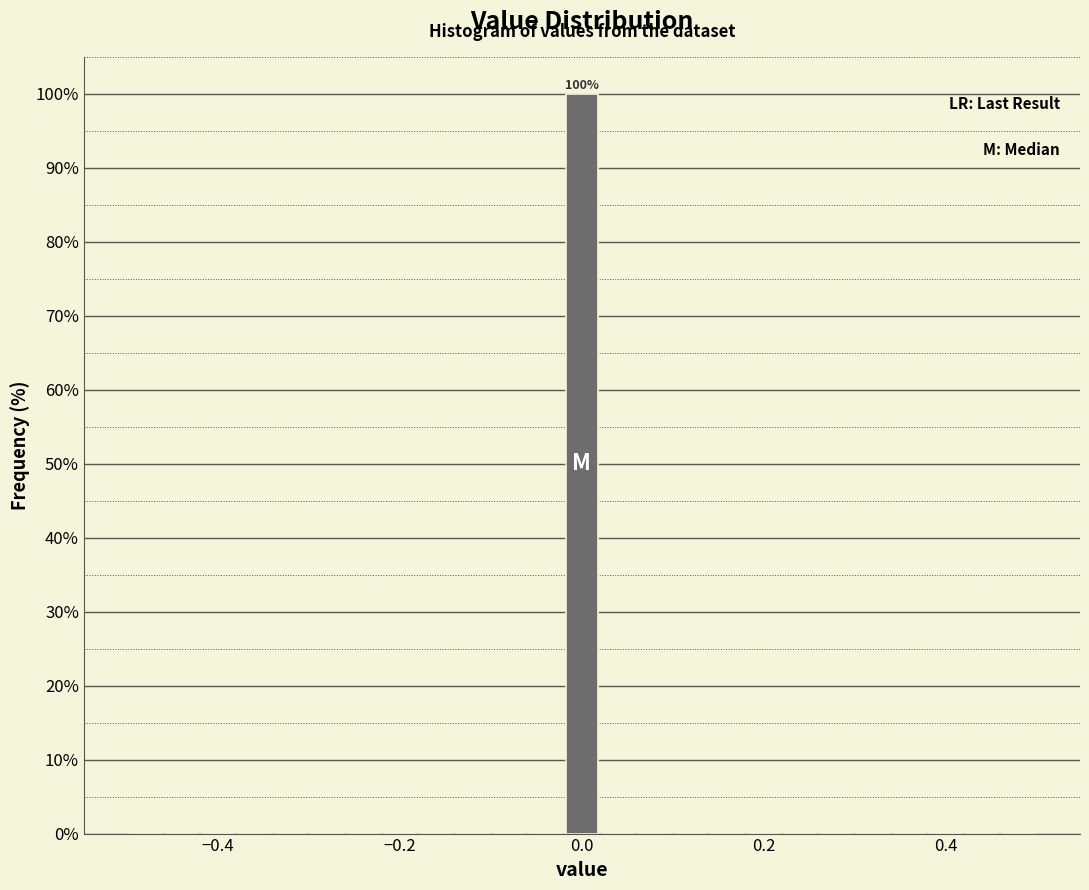

Around what value on the x-axis is the tallest bar? Give the approximate position of its centre, as read against the axis.

0.00